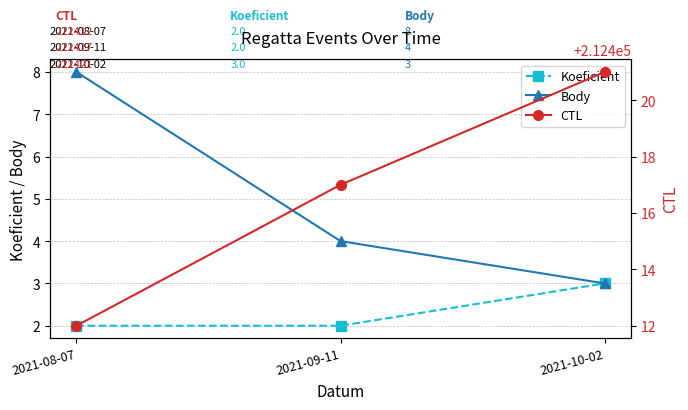

What is the sum of all CTL values?

637250